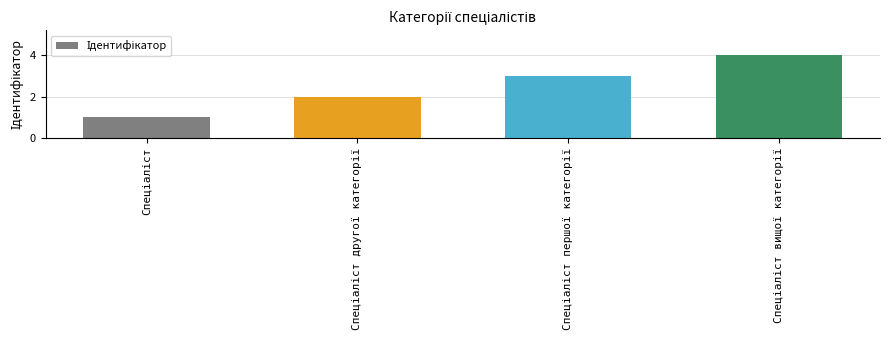

How many data points are less than 3?

2